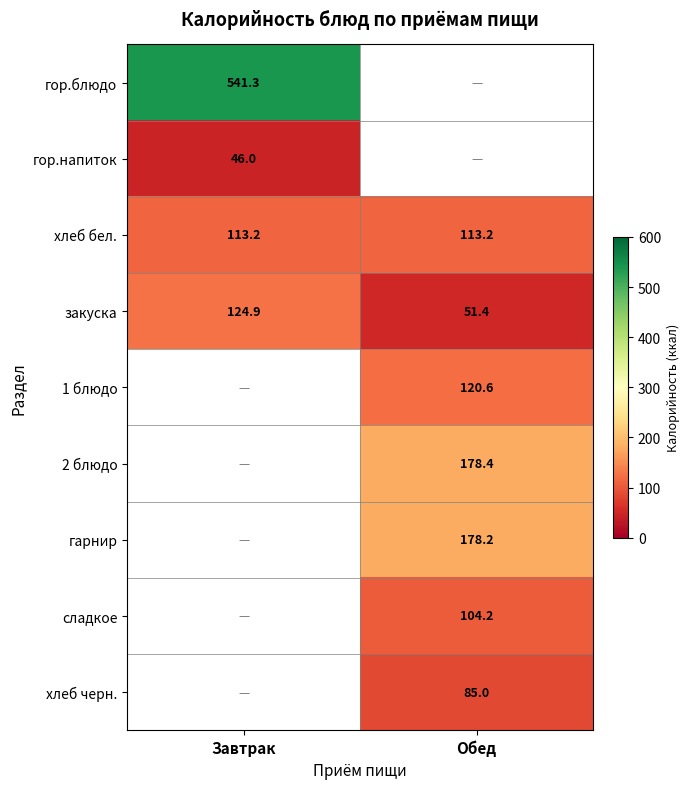

Rank the categories by закуска value from highest to lowest.

Завтрак, Обед